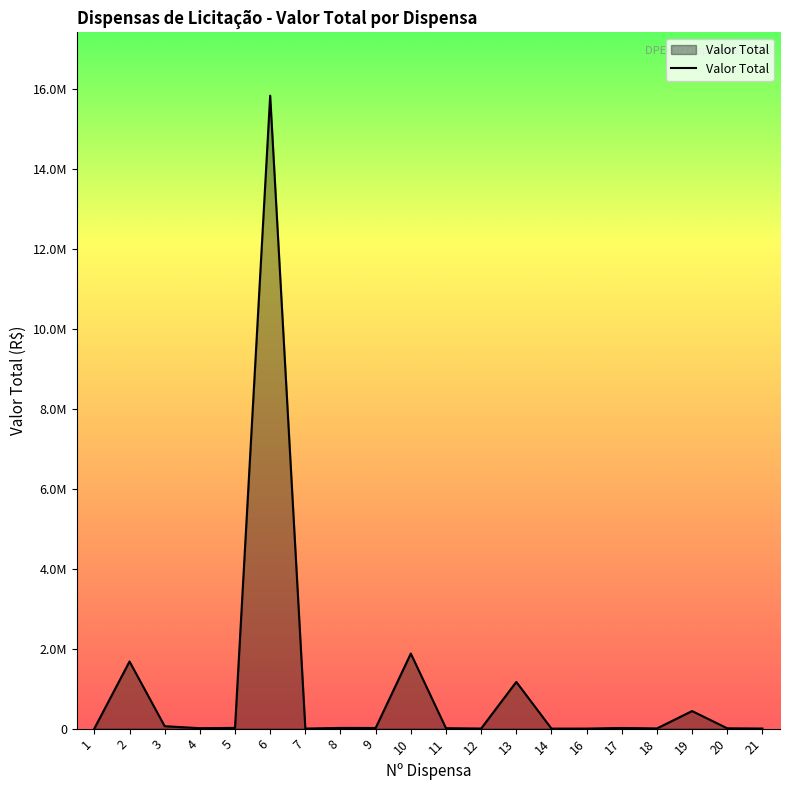

At which label does the data first exceed 16167?

2